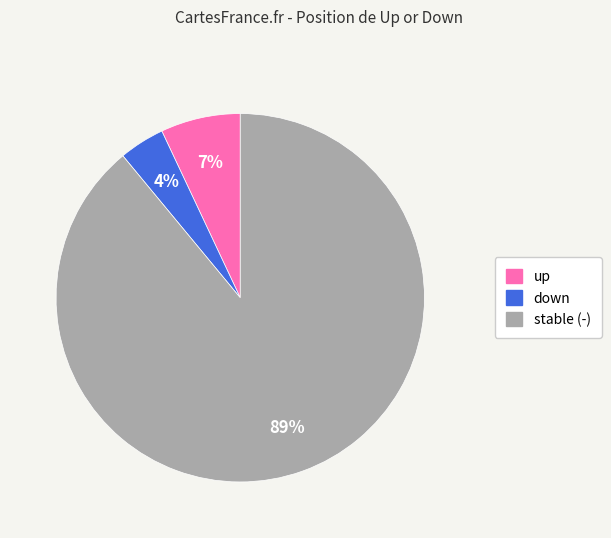

To the nearest percent, what is the average slice percentage?

33%